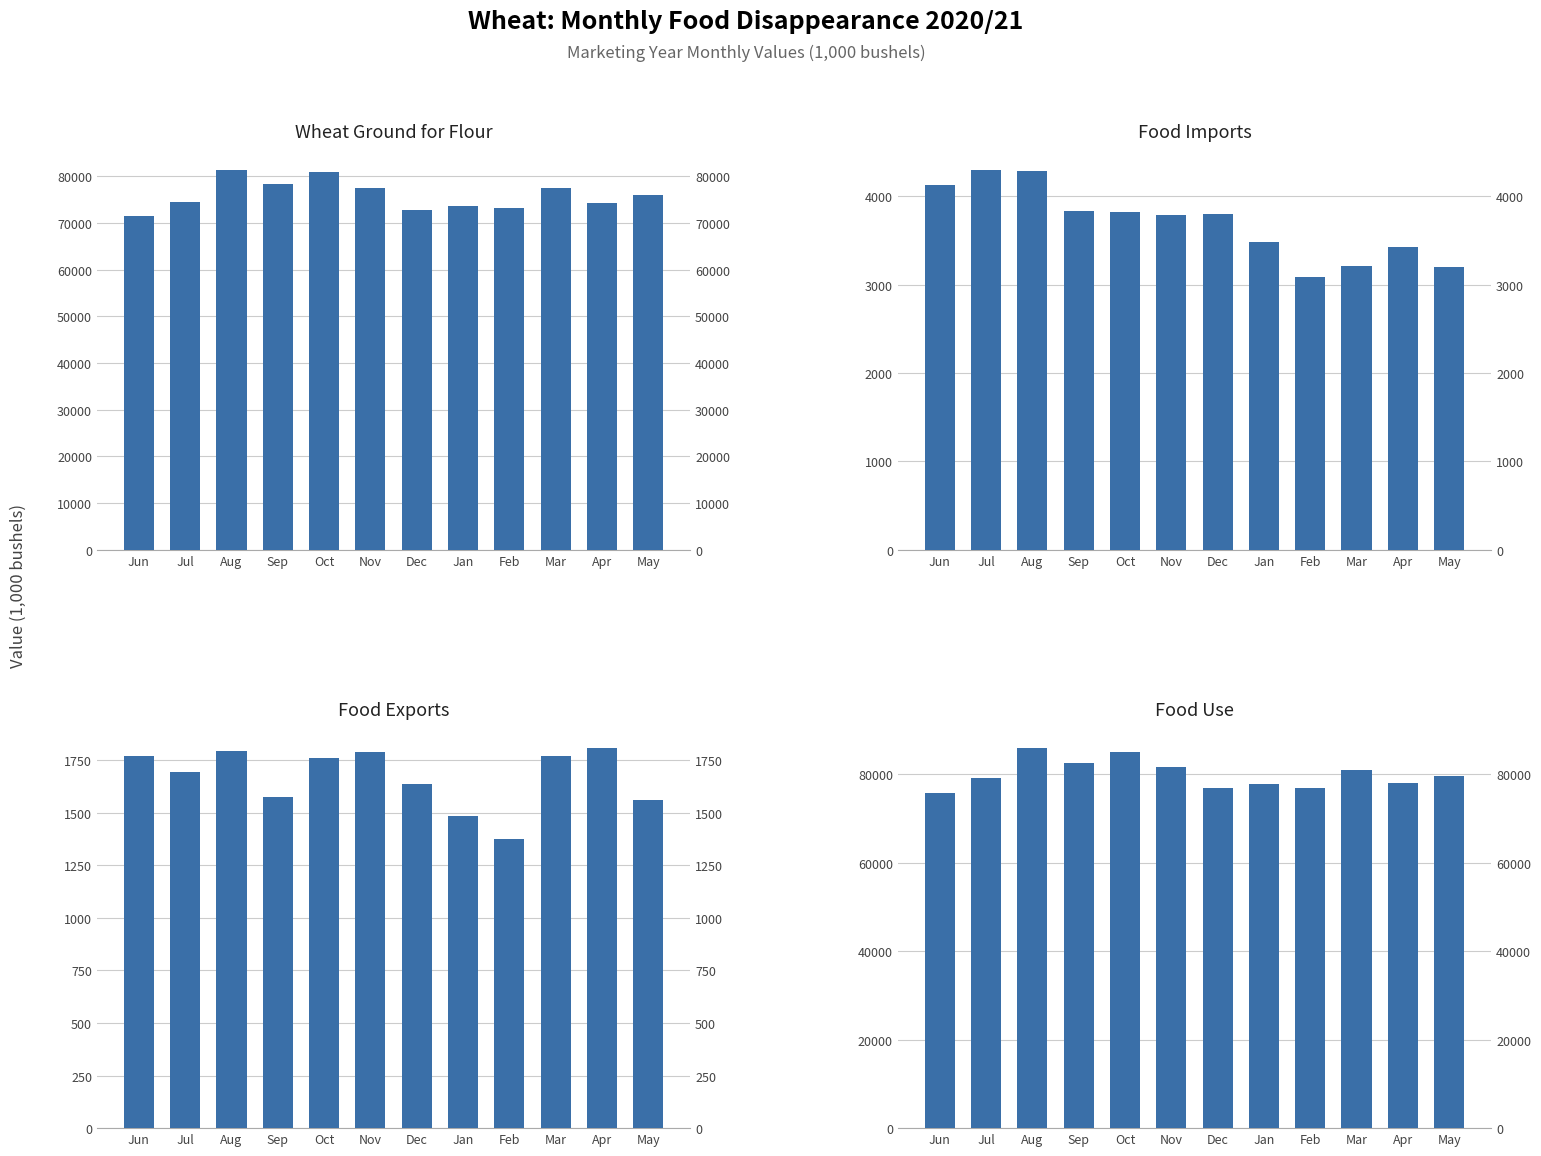

True or false: Food Imports has a value of 3198 at May.

True